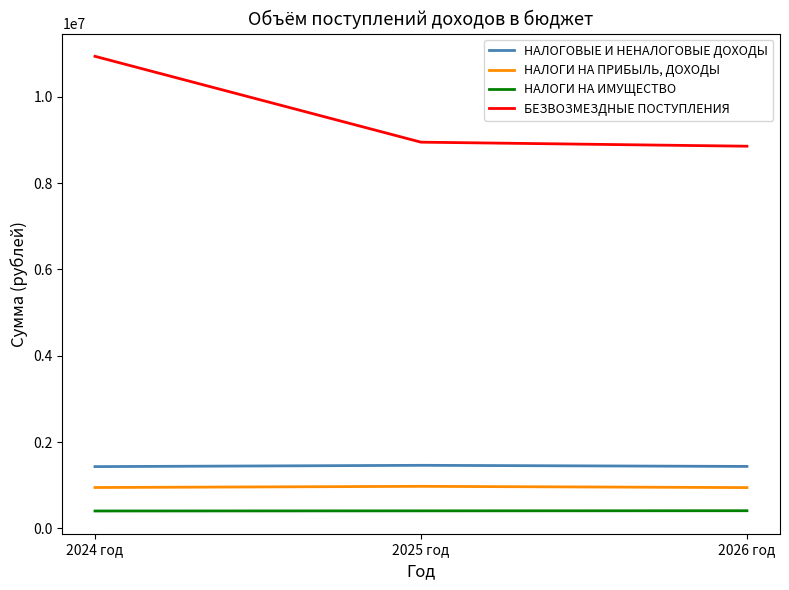

Which series changed the most between 2024 год and 2026 год?

БЕЗВОЗМЕЗДНЫЕ ПОСТУПЛЕНИЯ